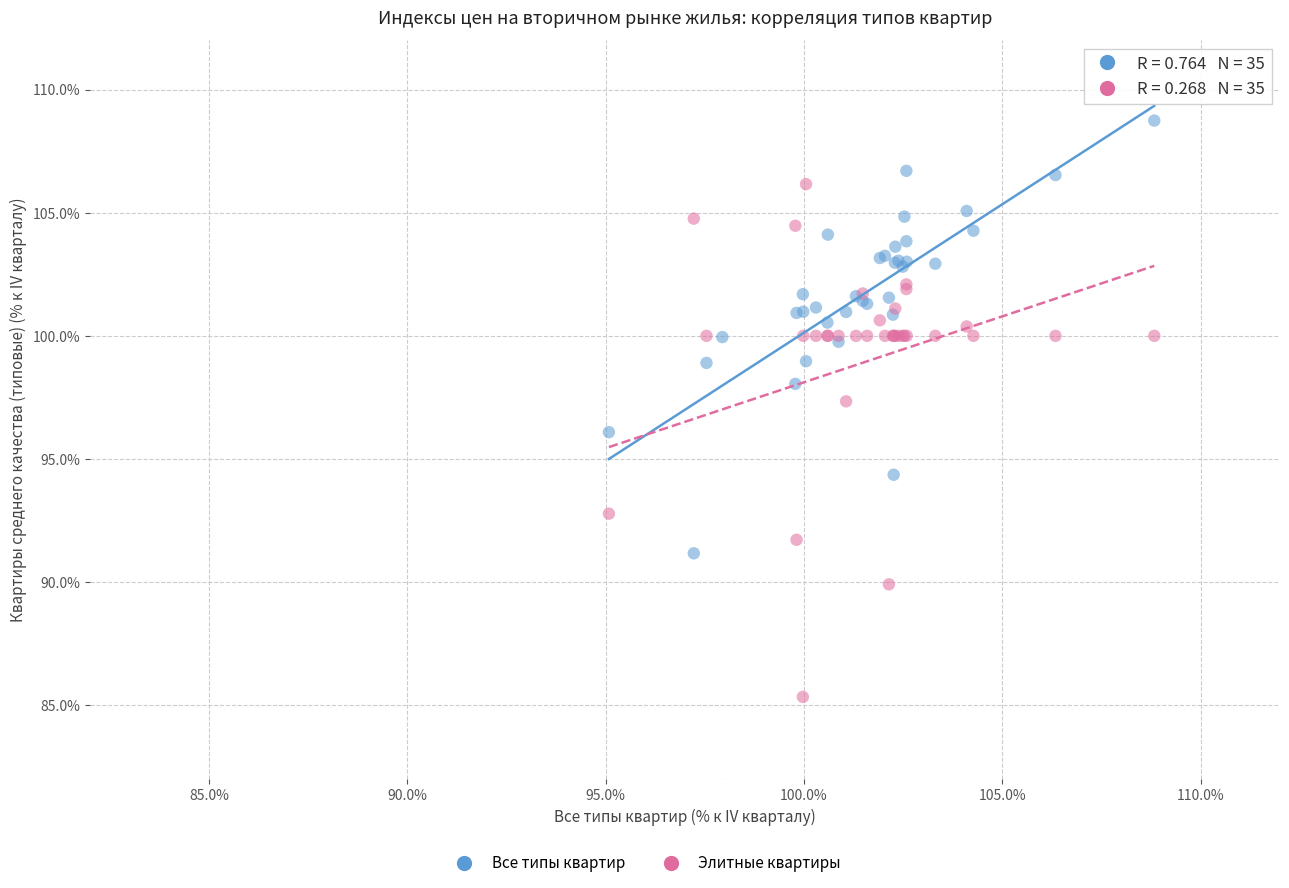

Across all series, what Y value is closest to 95?

94.4